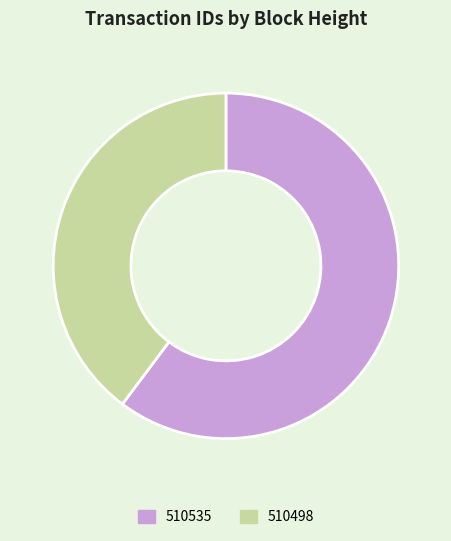

Is there a majority slice in this chart?

Yes